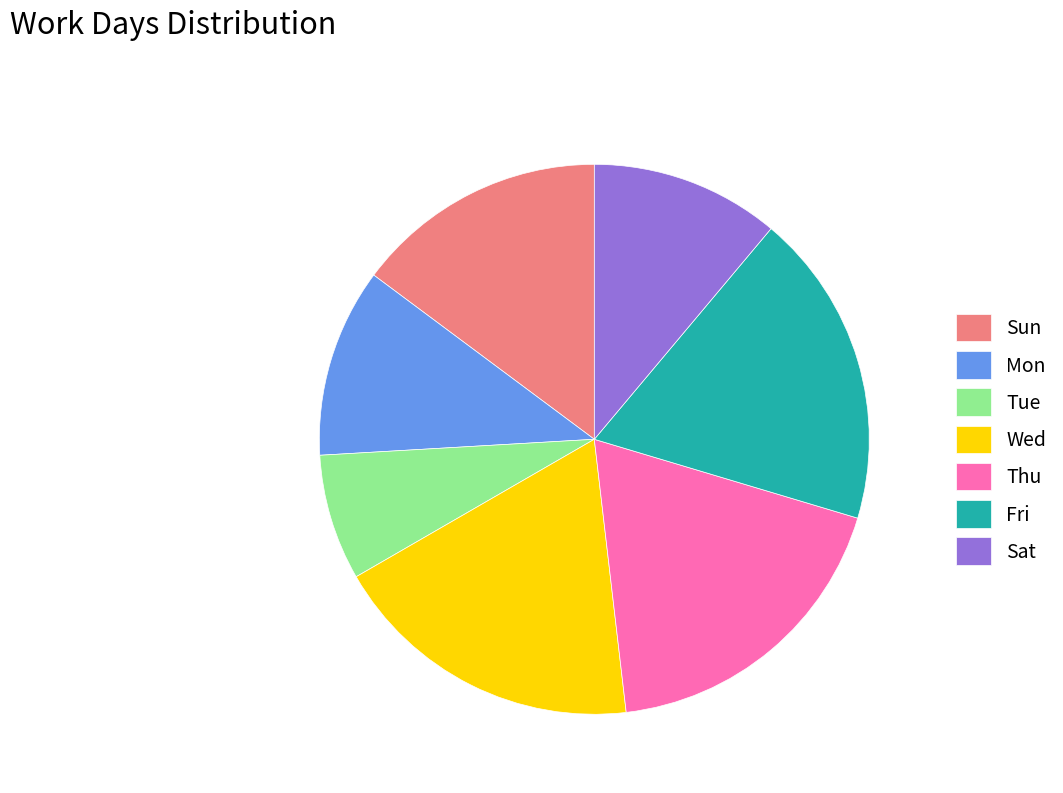

What is the ratio of the value at Sun to the value at Thu?

0.8